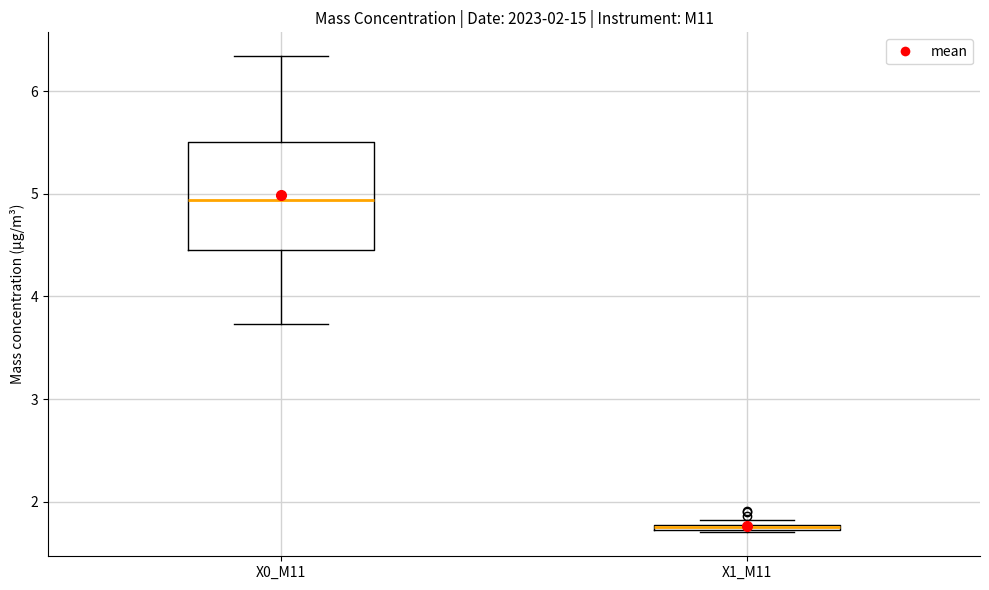

Which box is the tallest, from its lower edge to its upper edge?

X0_M11